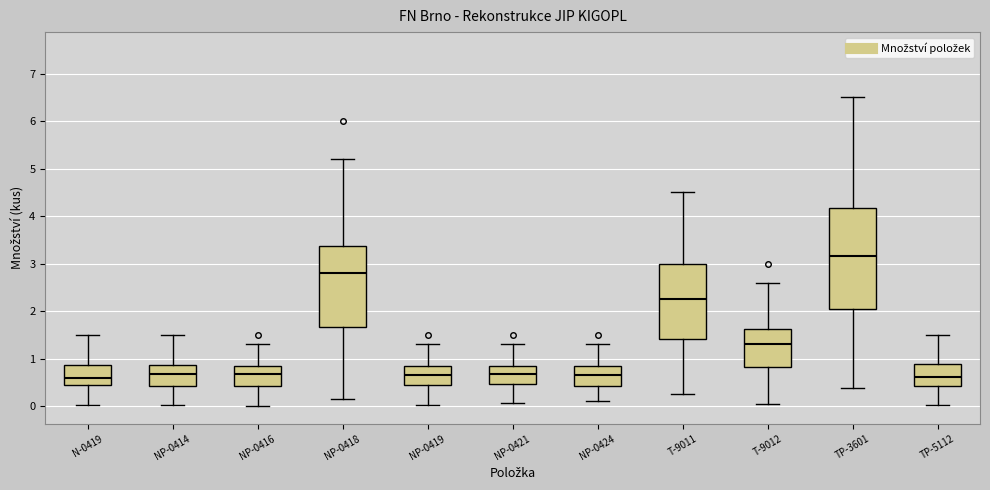

Which box's median line is the highest?

TP-3601